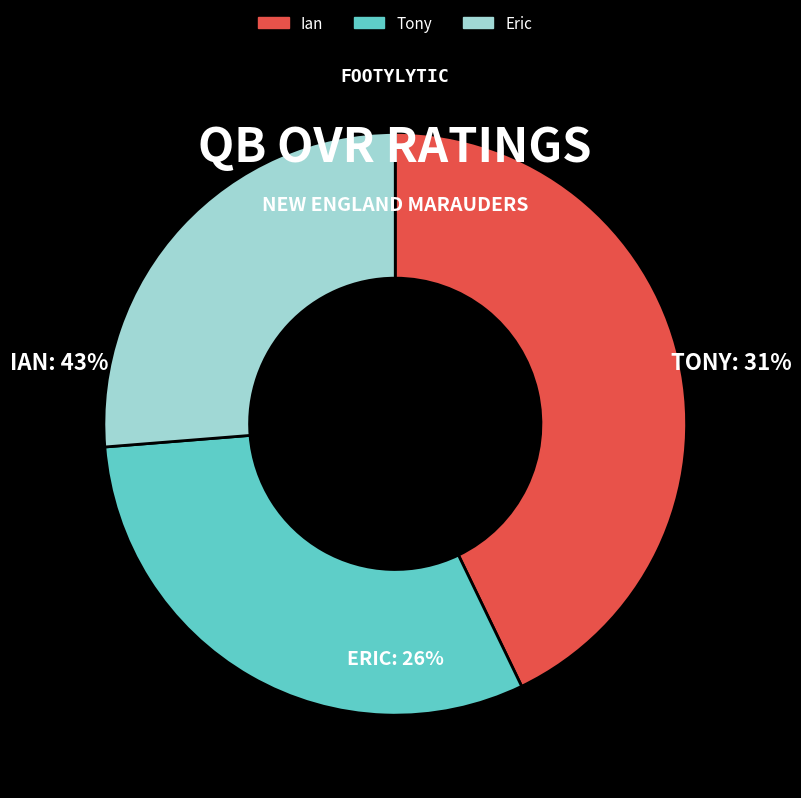

How many segments does this pie chart have?

3